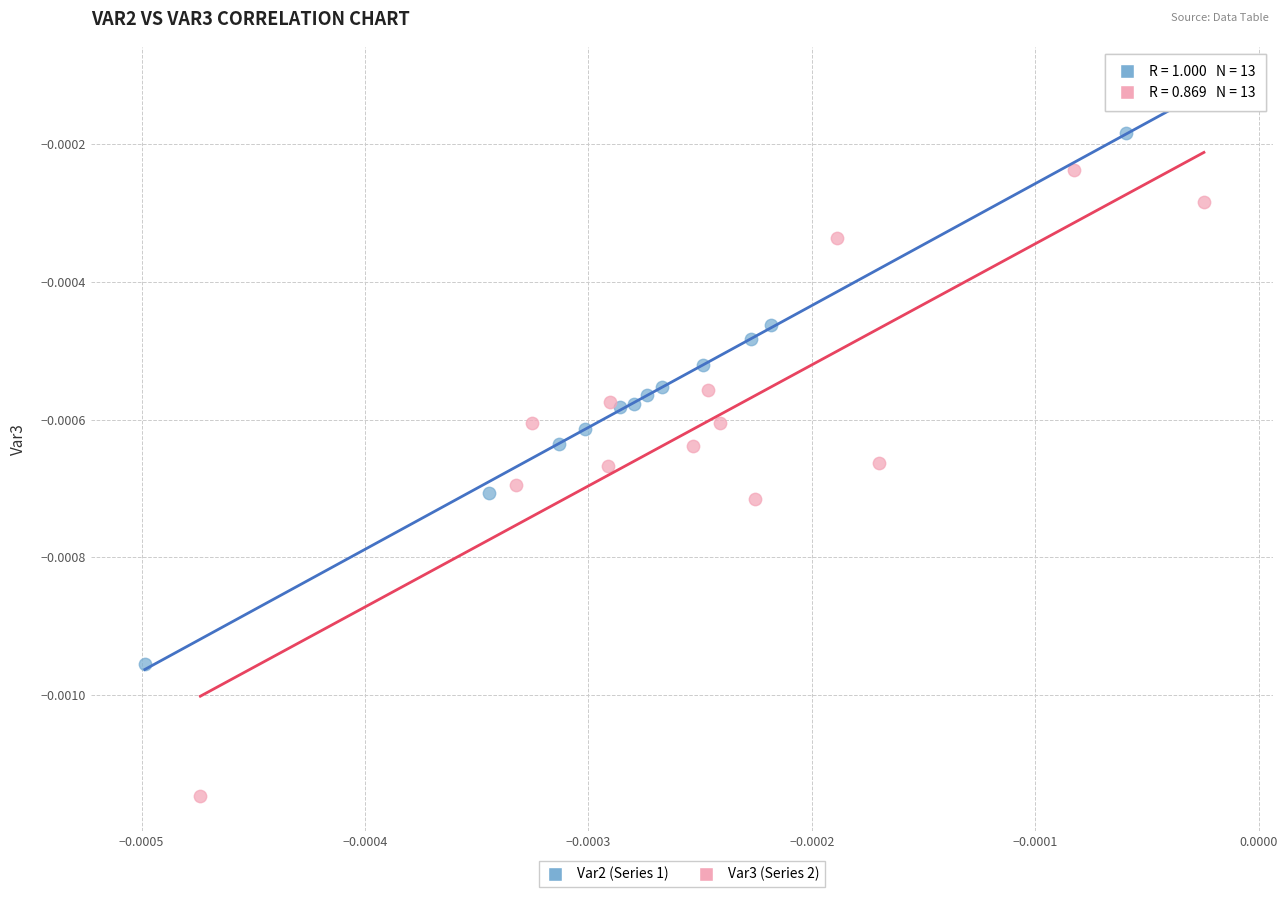

What are all the series names shown in the legend?

Var2 (Series 1), Var3 (Series 2)